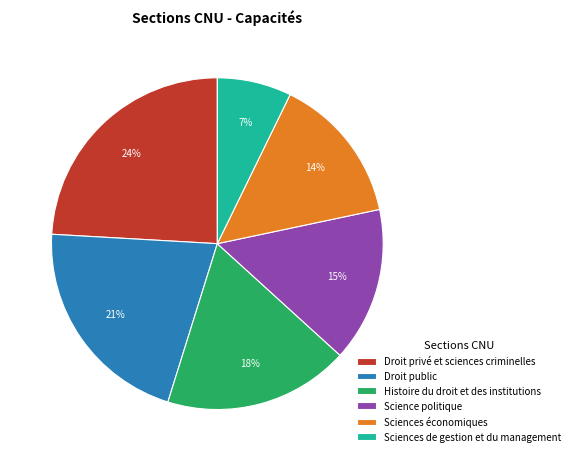

Which has a higher value, Histoire du droit et des institutions or Droit public?

Droit public